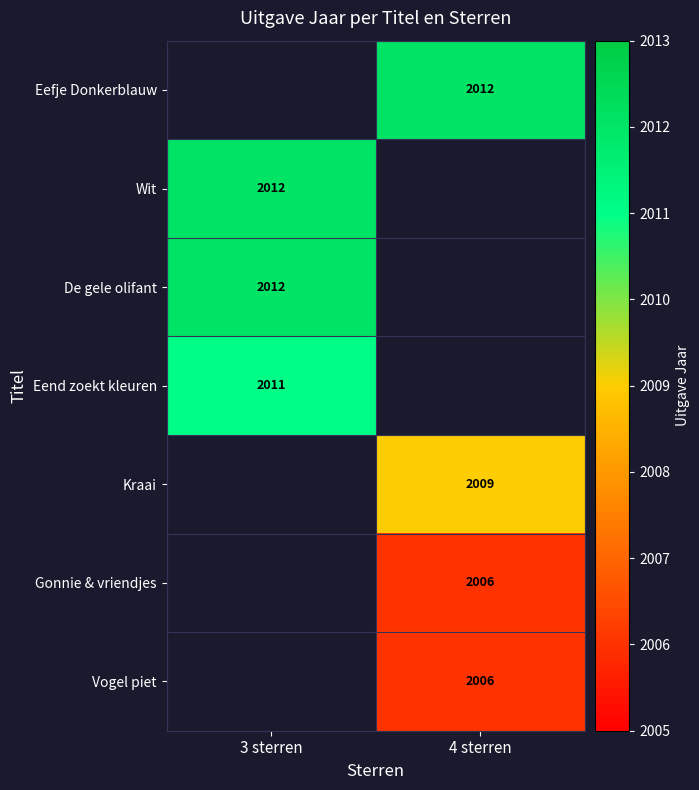

The value of De gele olifant at 3 sterren is 2012. True or false?

True